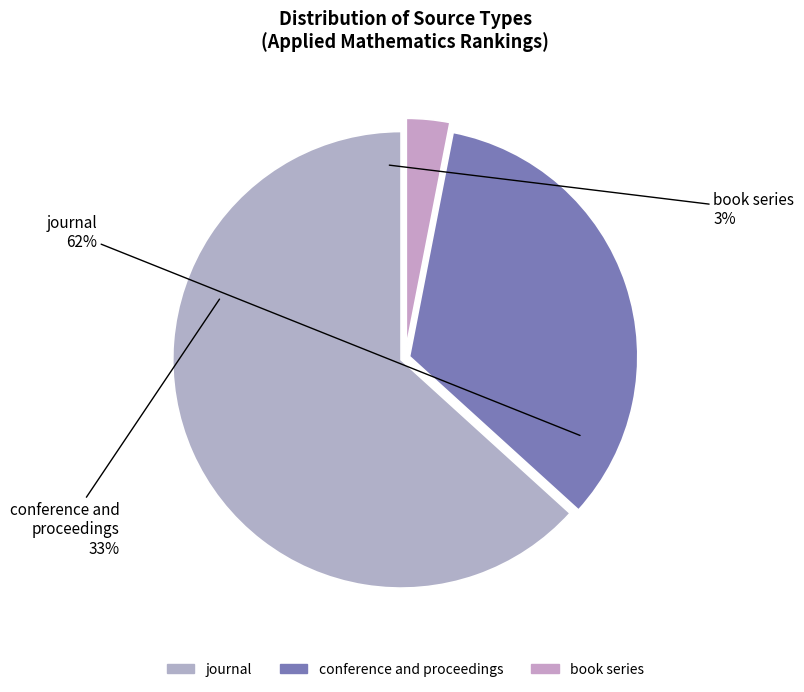

What portion of the pie excludes conference and proceedings?

66.3%